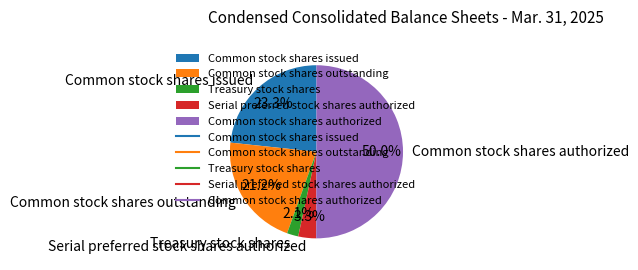

Approximately how many times larger is the value at Common stock shares issued compared to Common stock shares authorized?

0.5